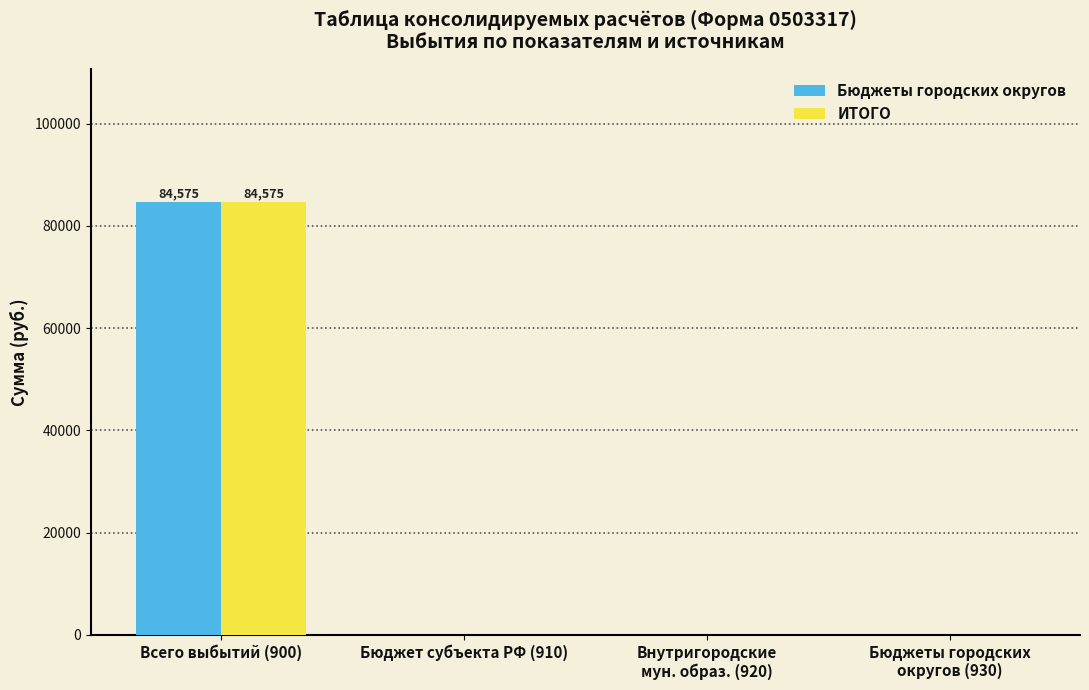

What is the sum of the Бюджеты городских округов values at Всего выбытий (900) and Бюджеты городских
округов (930)?

84575.1